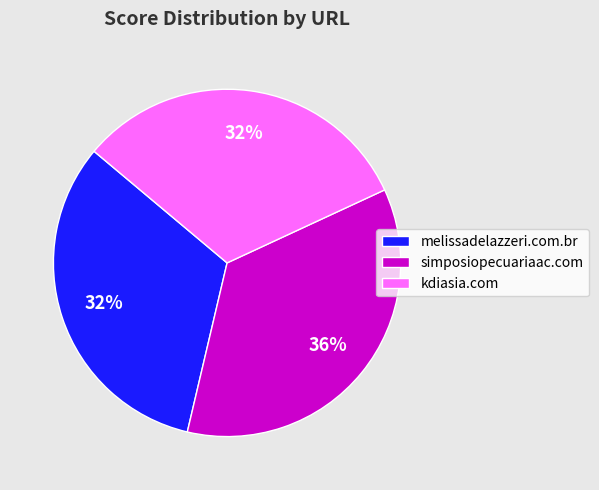

How many slices are in this pie chart?

3